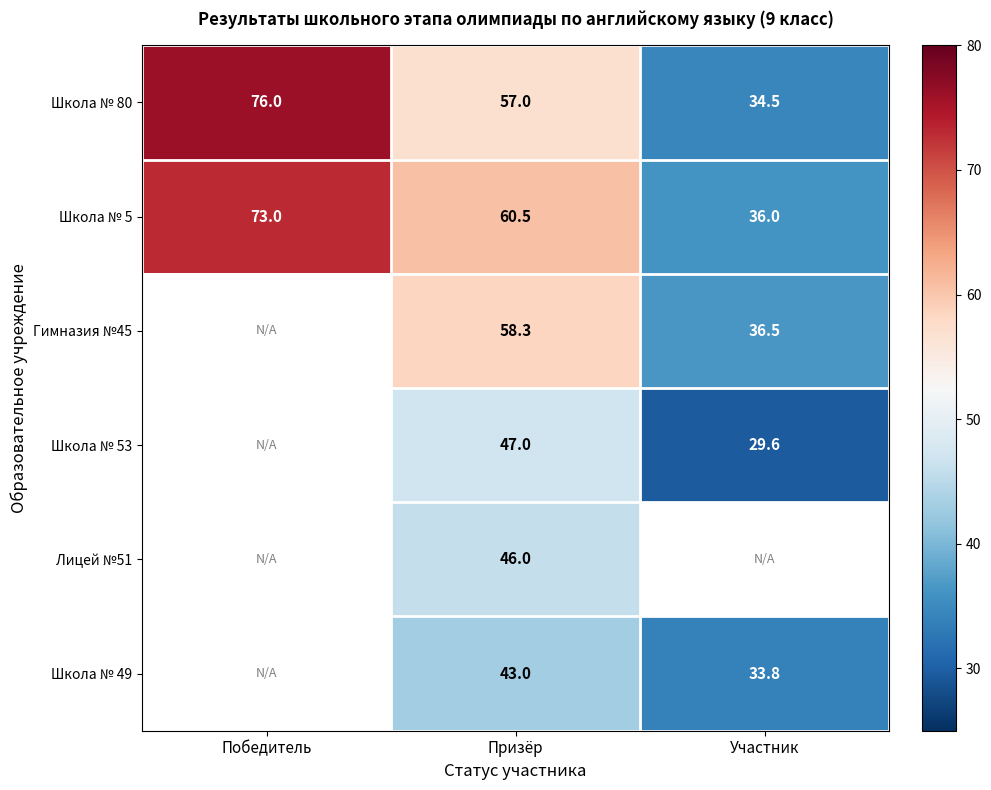

Rank the categories by Школа № 80 value from lowest to highest.

Участник, Призёр, Победитель